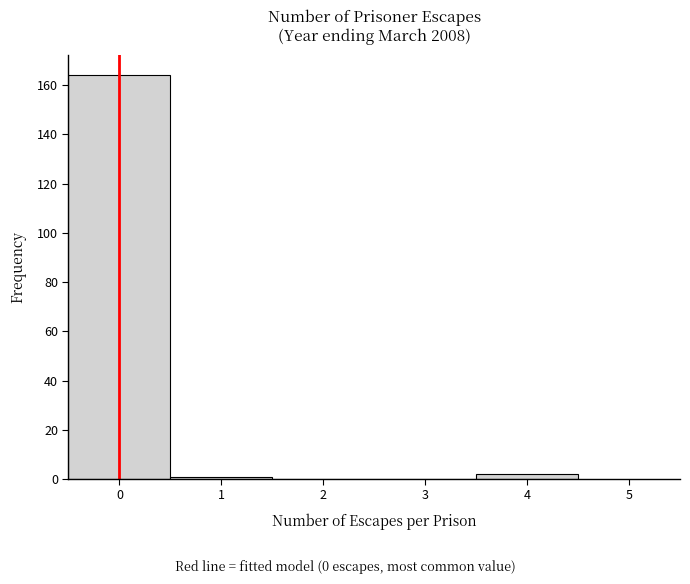

Which range on the x-axis has the tallest bar?

-0.5 to 0.5